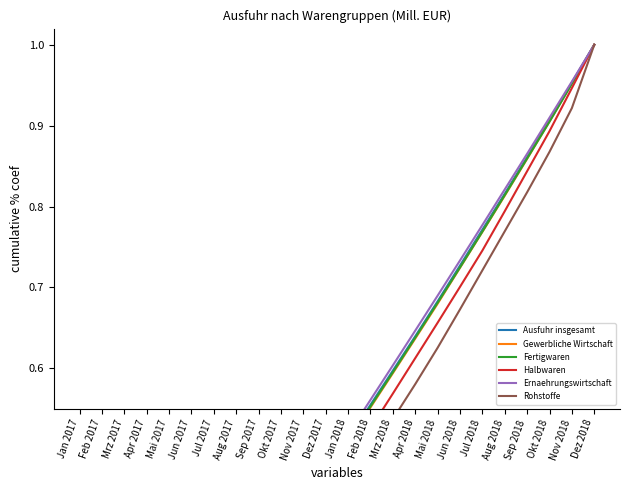

What is the difference between the highest and lowest values at Feb 2018?

0.1